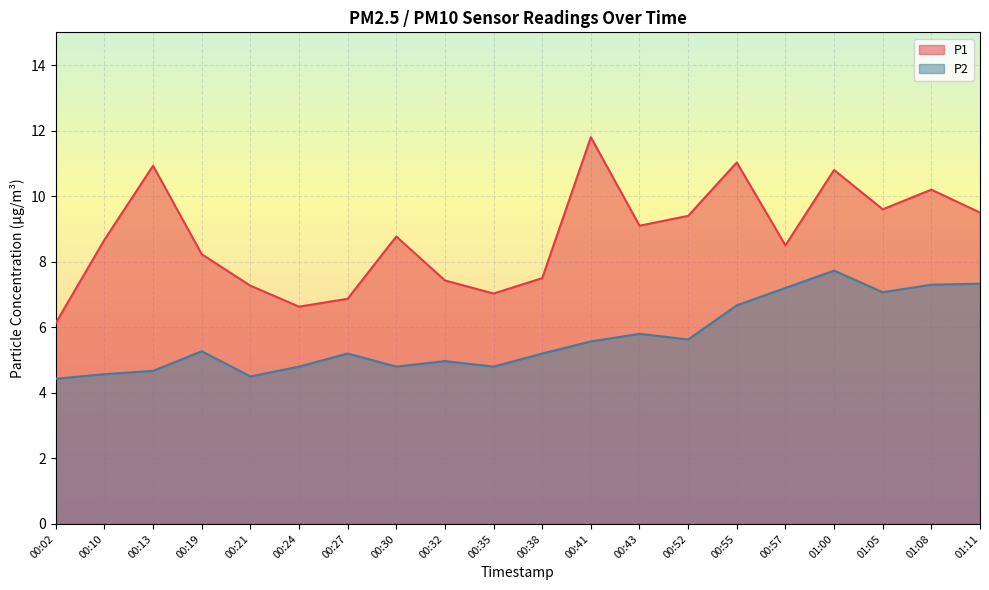

What is the difference between the maximum and second lowest values in the P2 series?

3.2